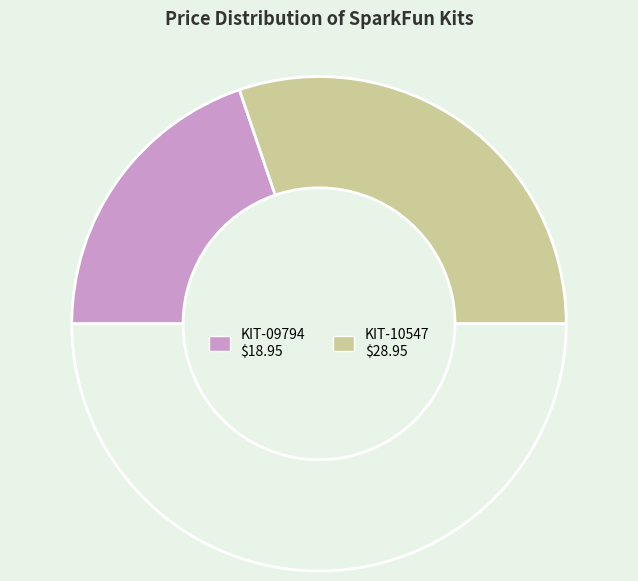

How many segments does this pie chart have?

3